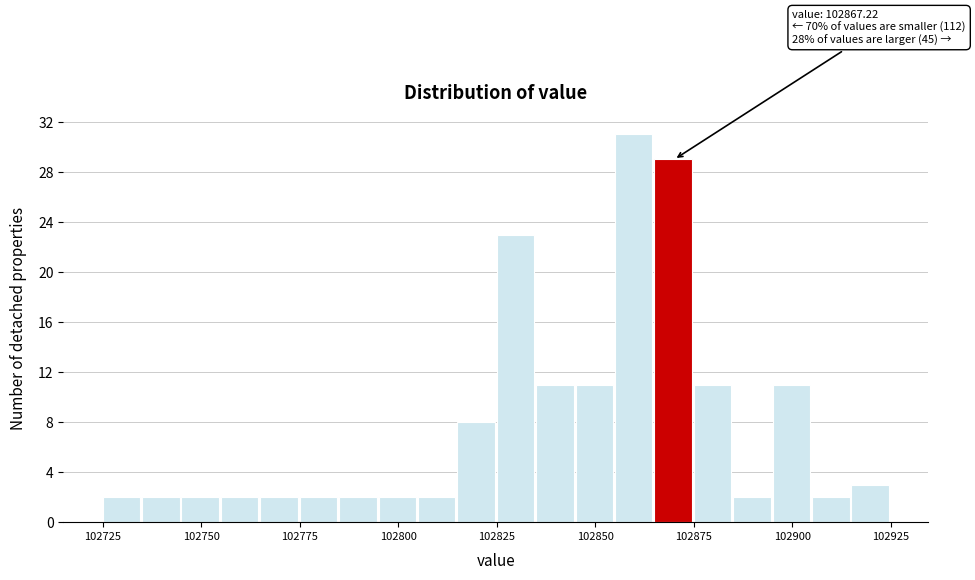

Read against the x-axis, roughly where is the centre of the tallest bar?

102860